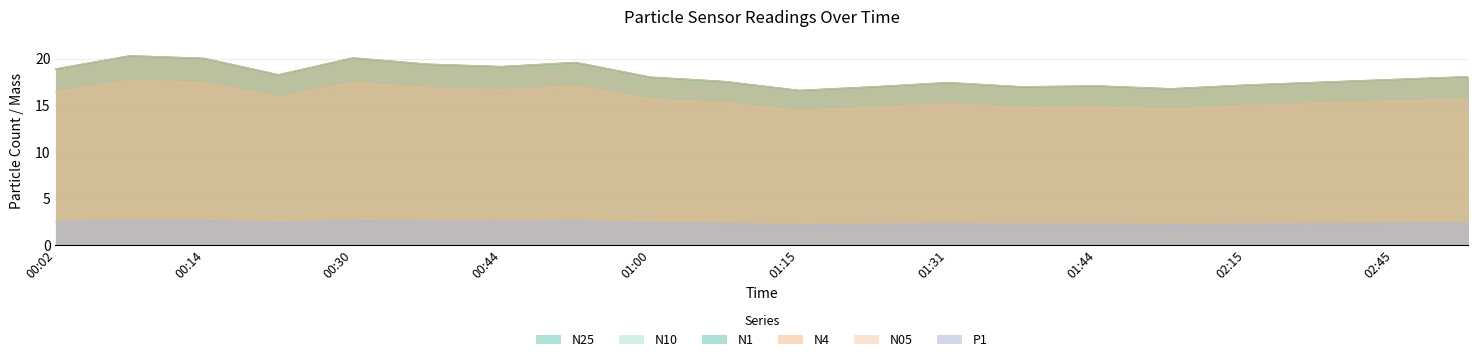

What is the lowest value of the N1 series?

16.6